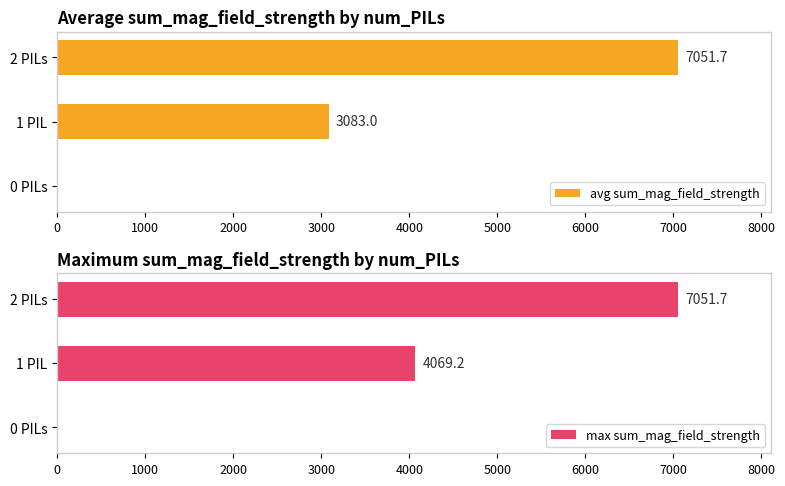

The value of avg sum_mag_field_strength at 0 PILs is -3339.9. True or false?

False